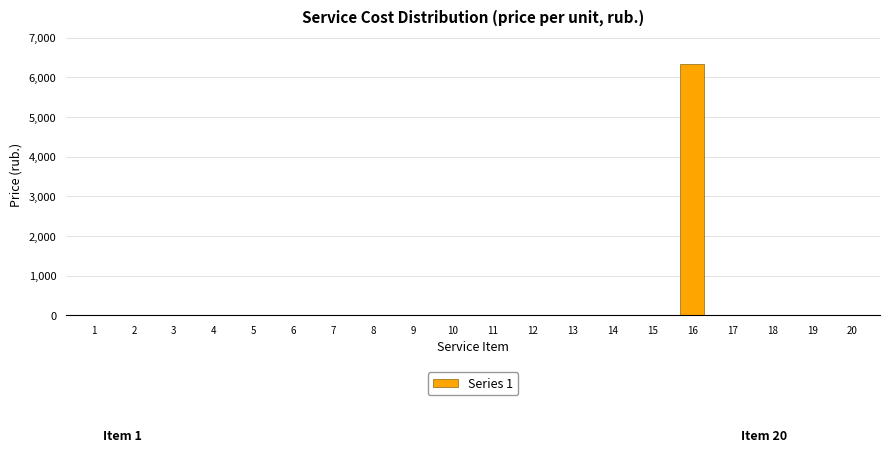

What is the maximum value shown in the chart?

6339.8